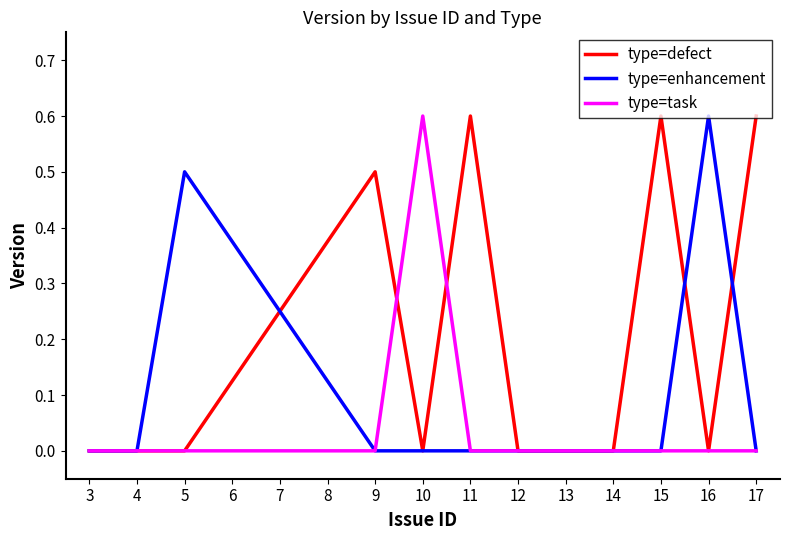

List the series in order of their overall mean, highest first.

type=defect, type=enhancement, type=task